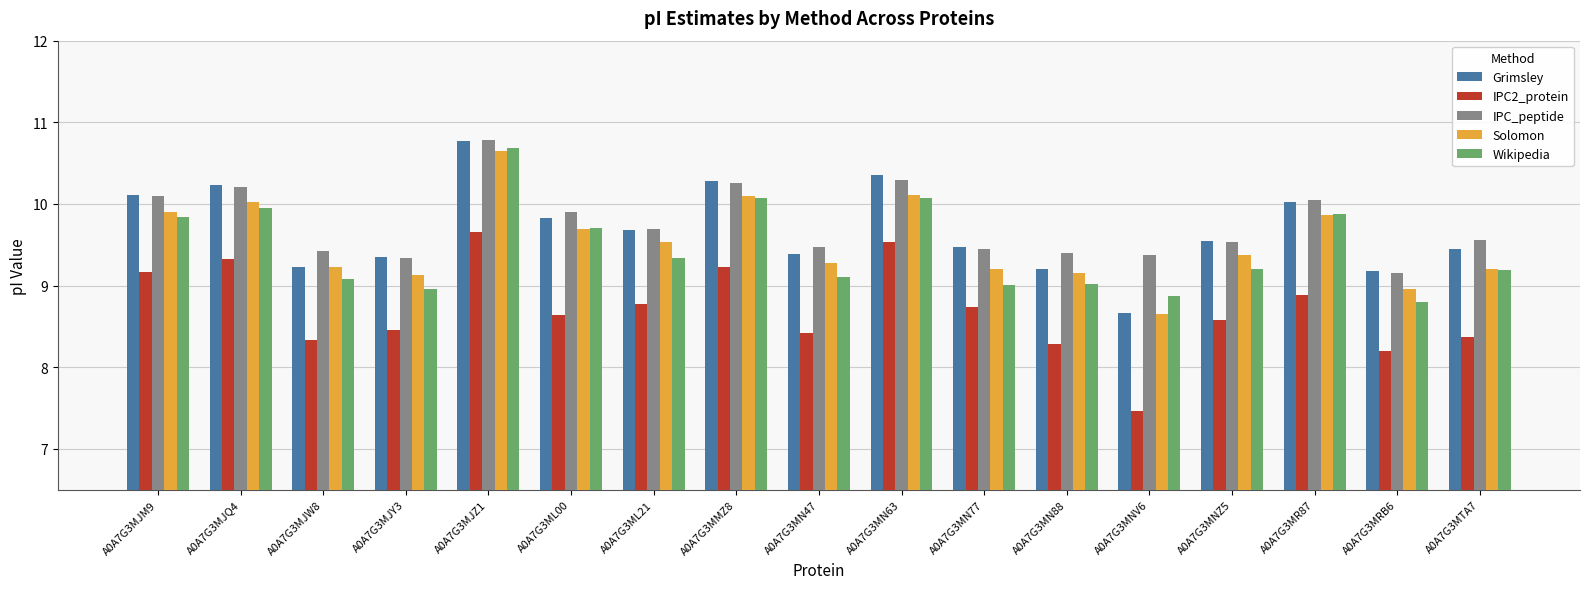

What is the spread (max minus min) of values at A0A7G3MMZ8?

1.1